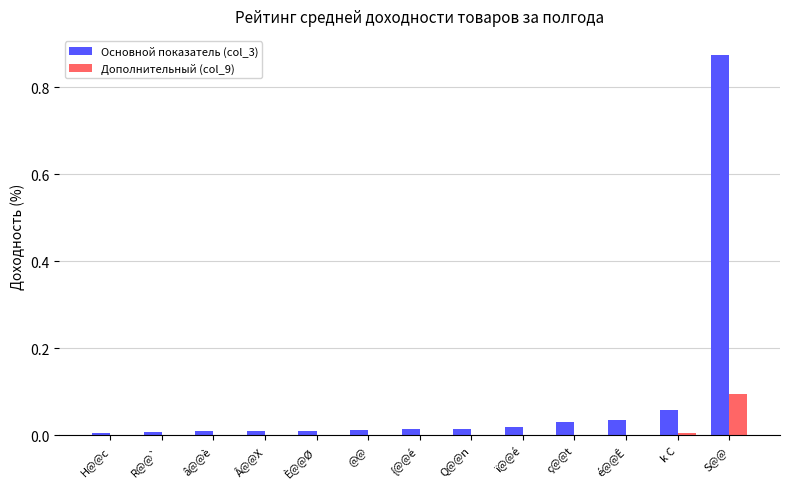

What are all the series names shown in the legend?

Основной показатель (col_3), Дополнительный (col_9)